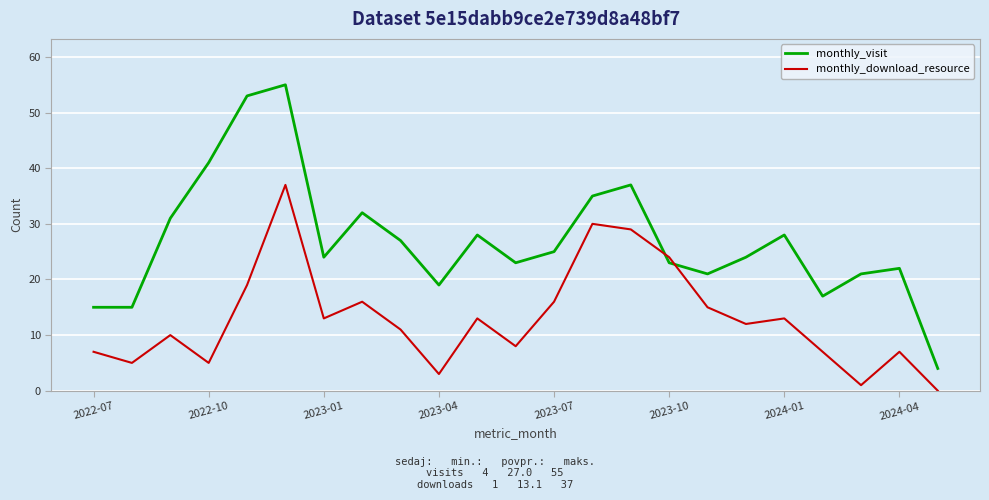

What is the sum of all monthly_download_resource values?

301